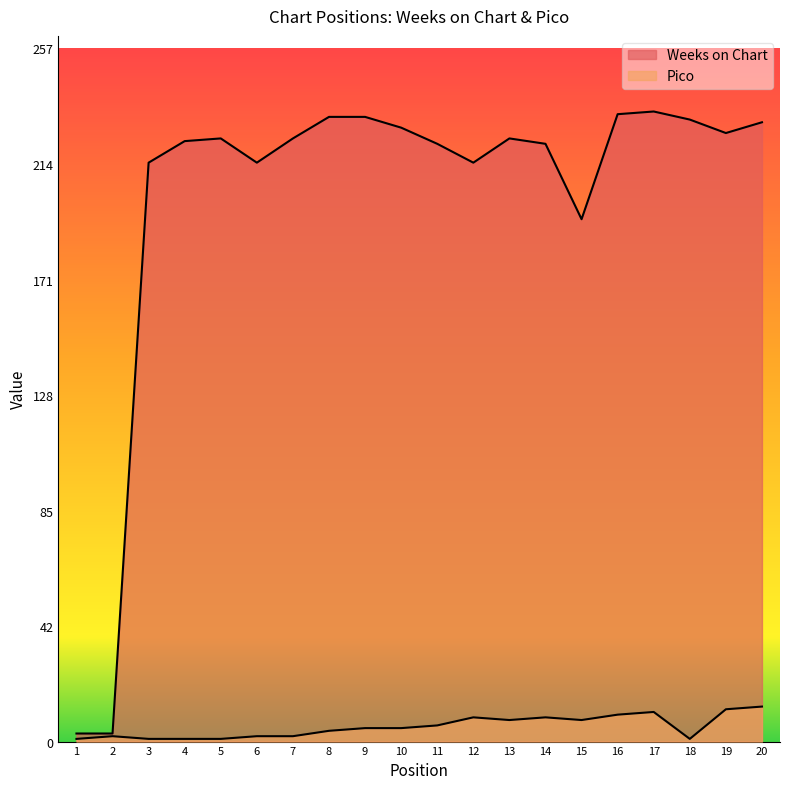

What is the value of the Pico point at the 1st from the left?

1